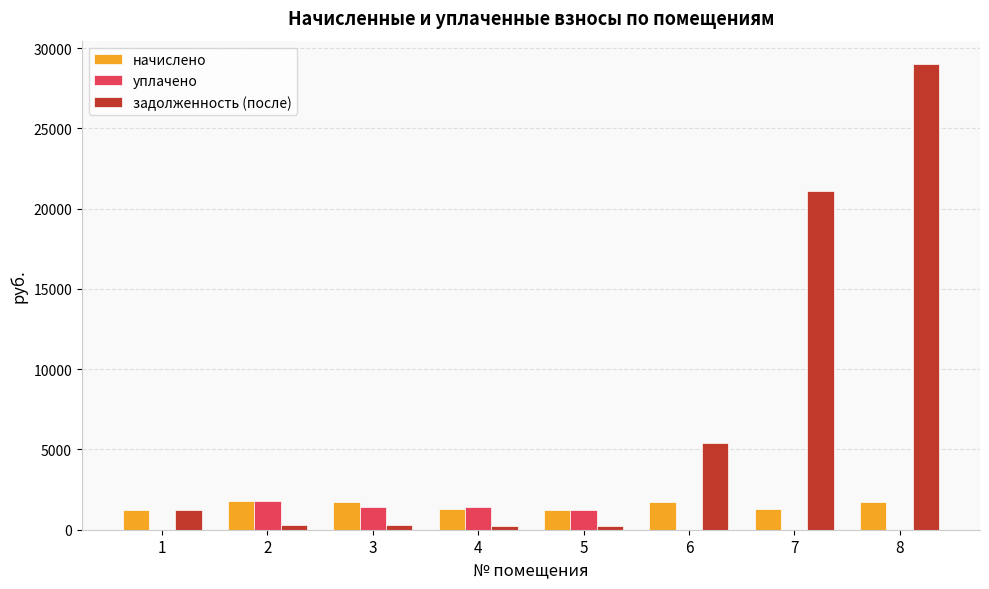

Does the chart contain stacked bars?

No